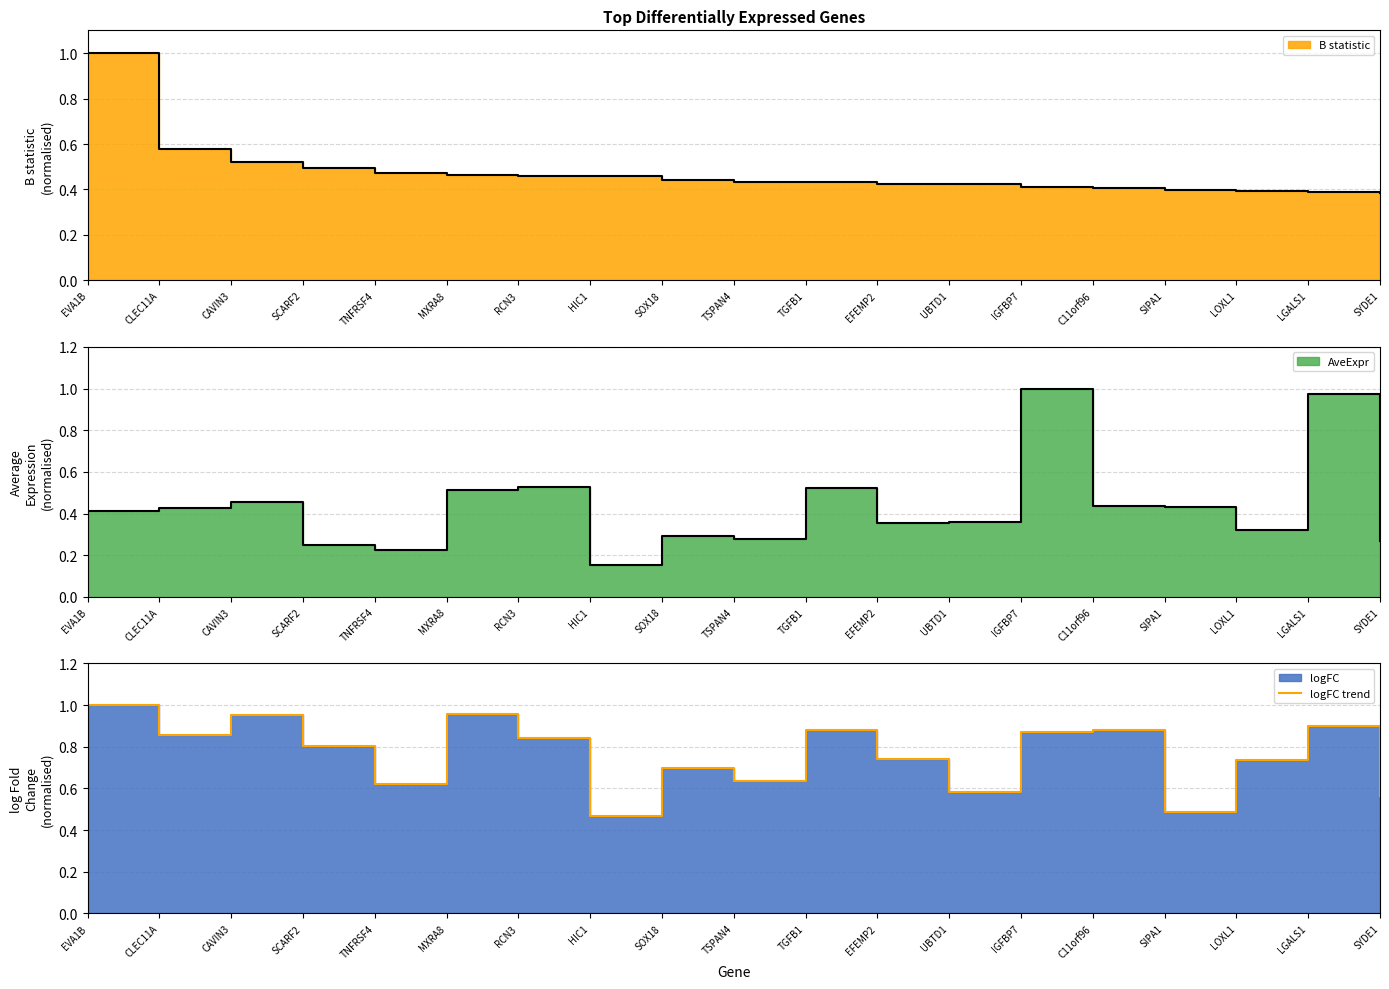

At which label is the value closest to 0?

HIC1